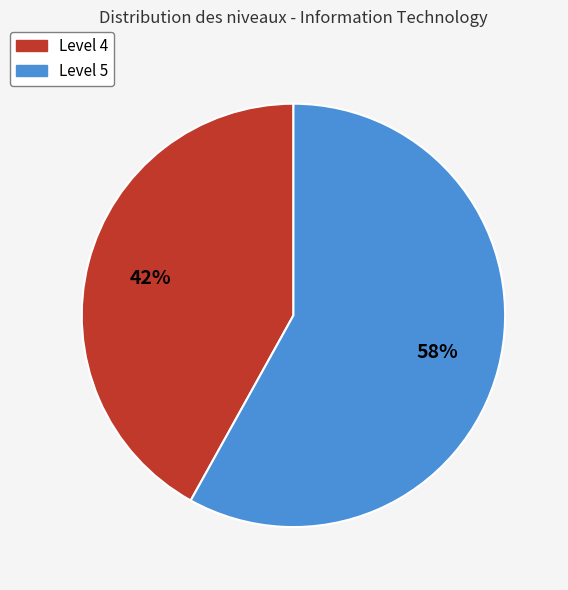

How many segments does this pie chart have?

2